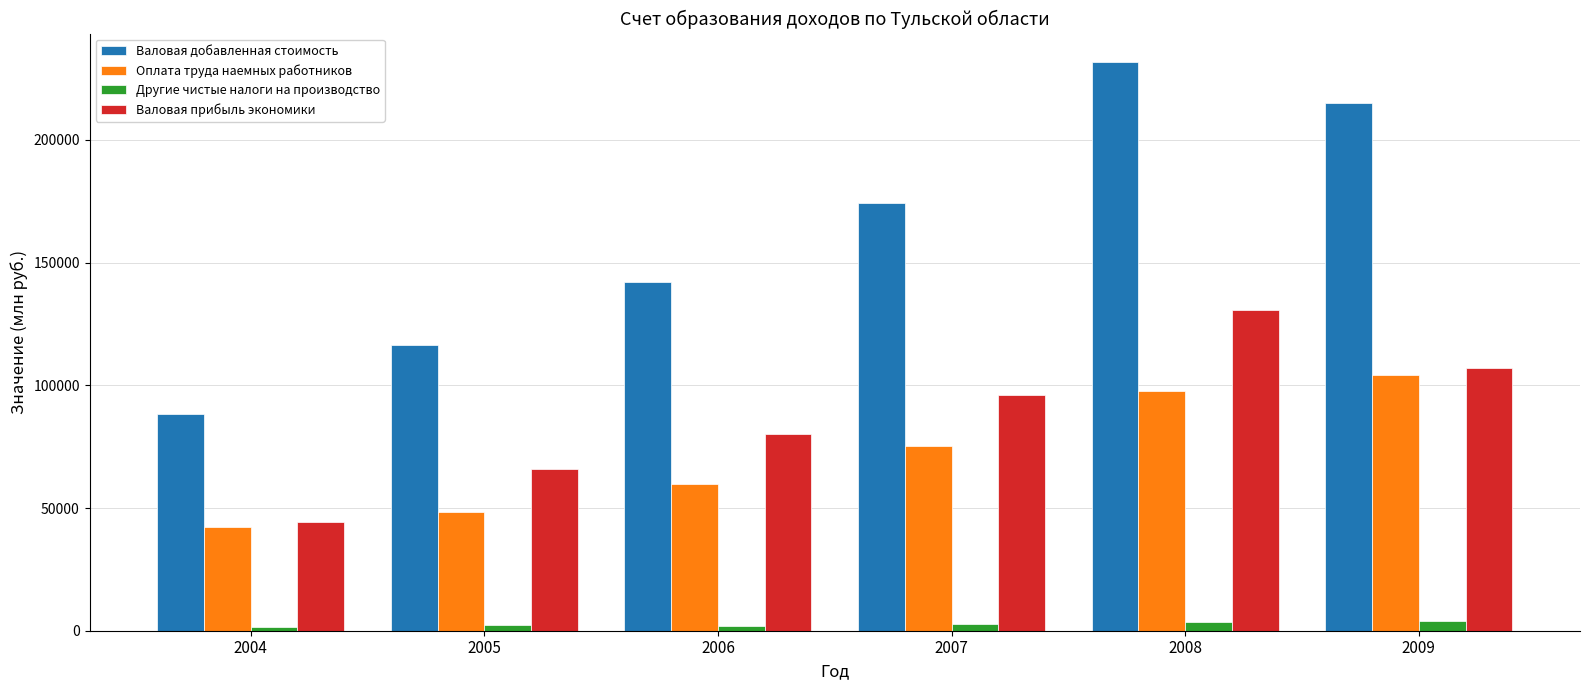

At which category is the sum across all series the highest?

2008